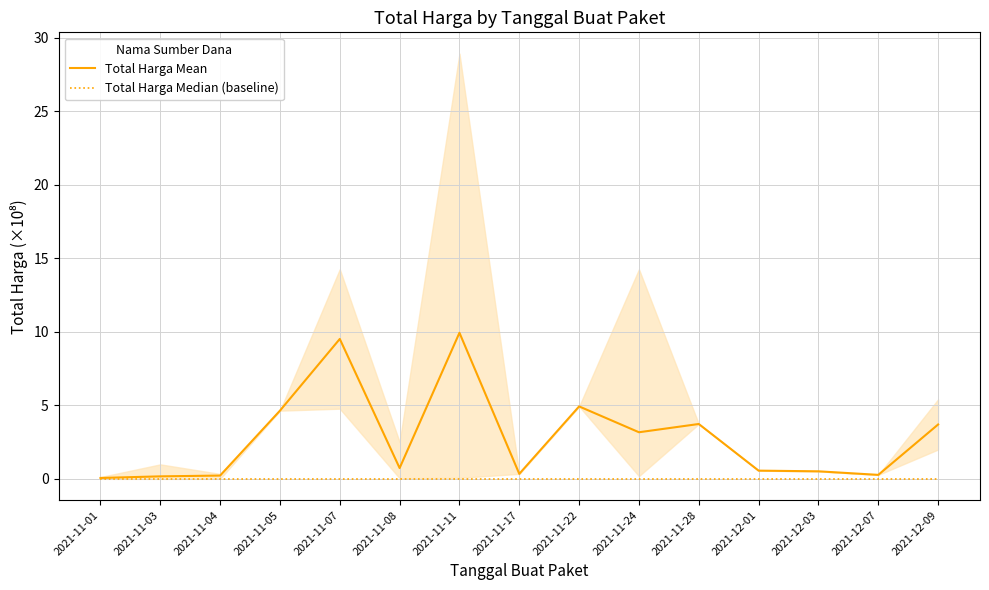

Between 2021-11-08 and 2021-12-09, which series saw the biggest shift?

Total Harga Mean